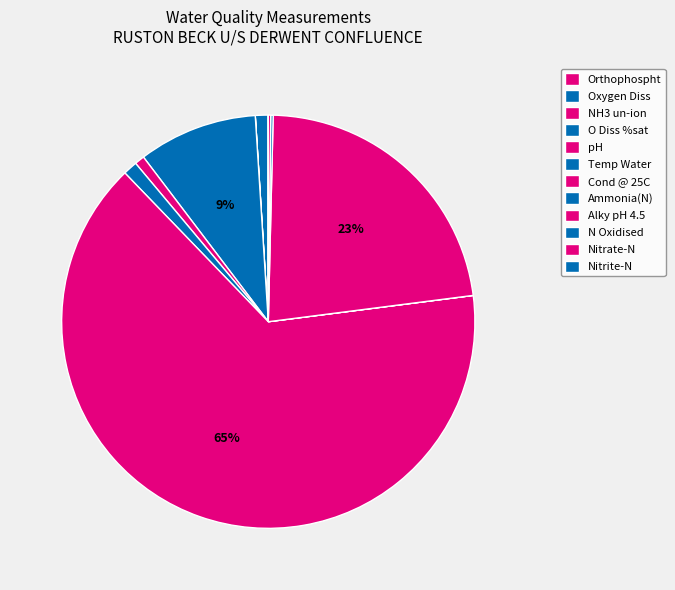

Is it true that NH3 un-ion is 1% of the pie?

False